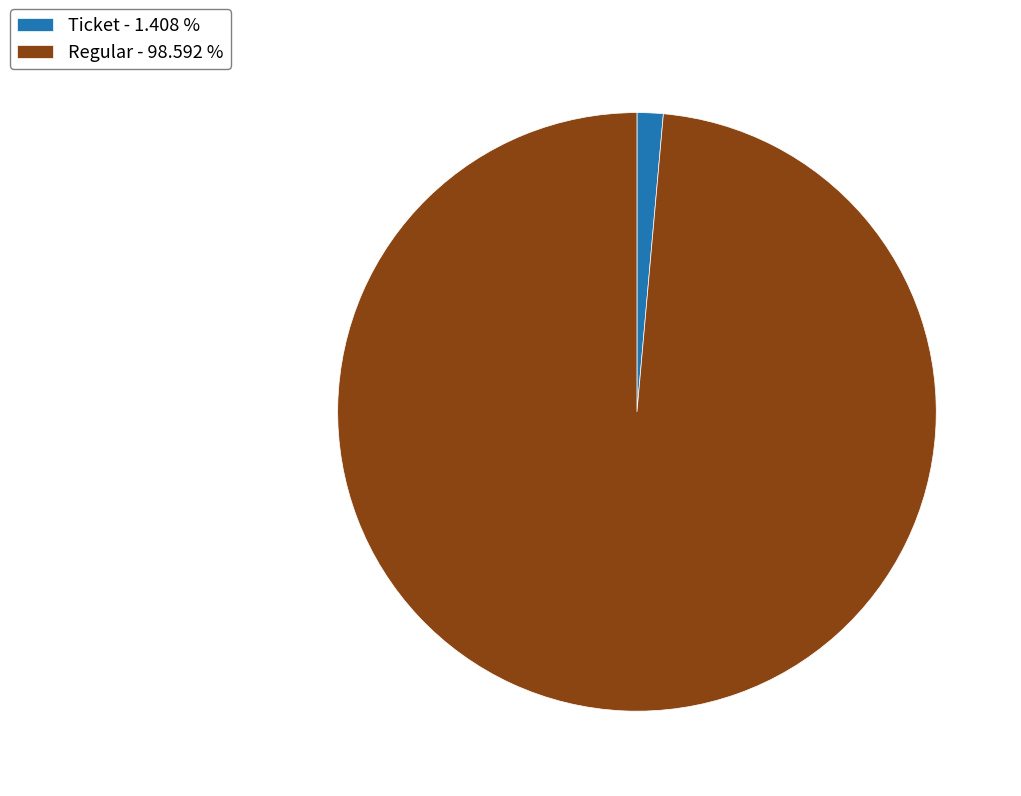

What is the ratio of the value at Regular - 98.592 % to the value at Ticket - 1.408 %?

70.0